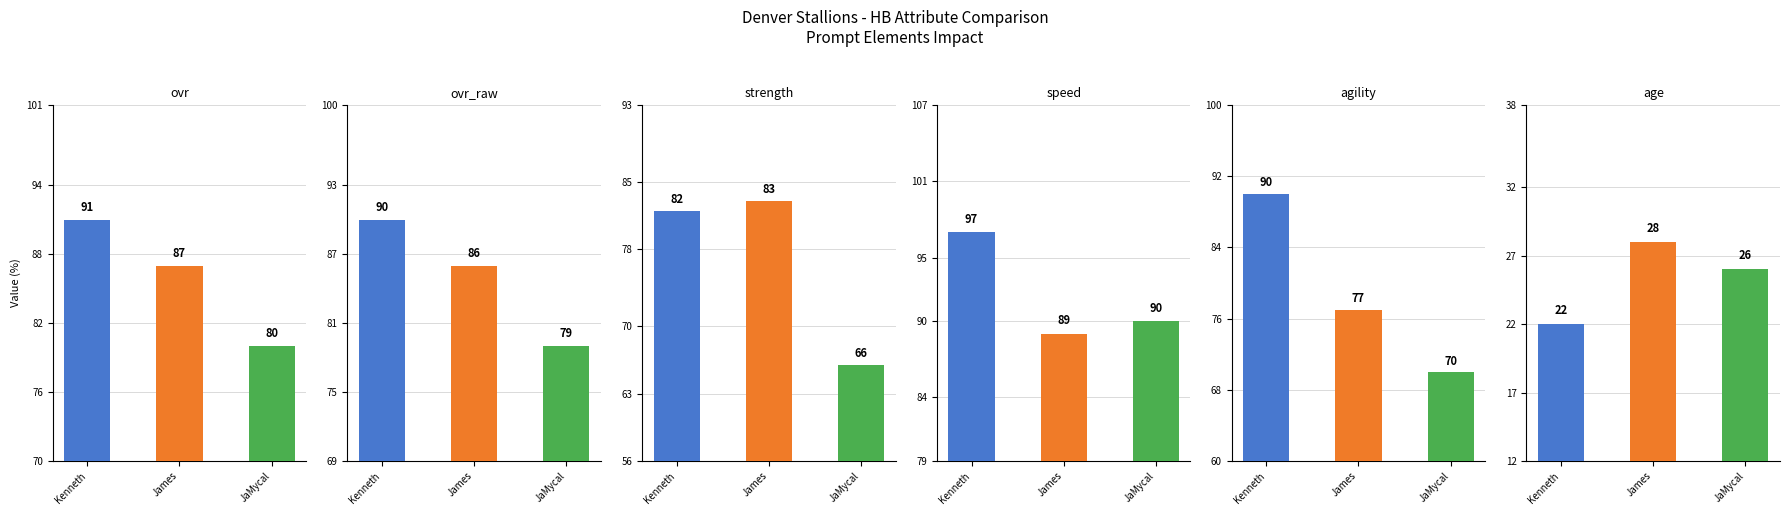

What is the value of the ovr bar at the 1st from the left?

91